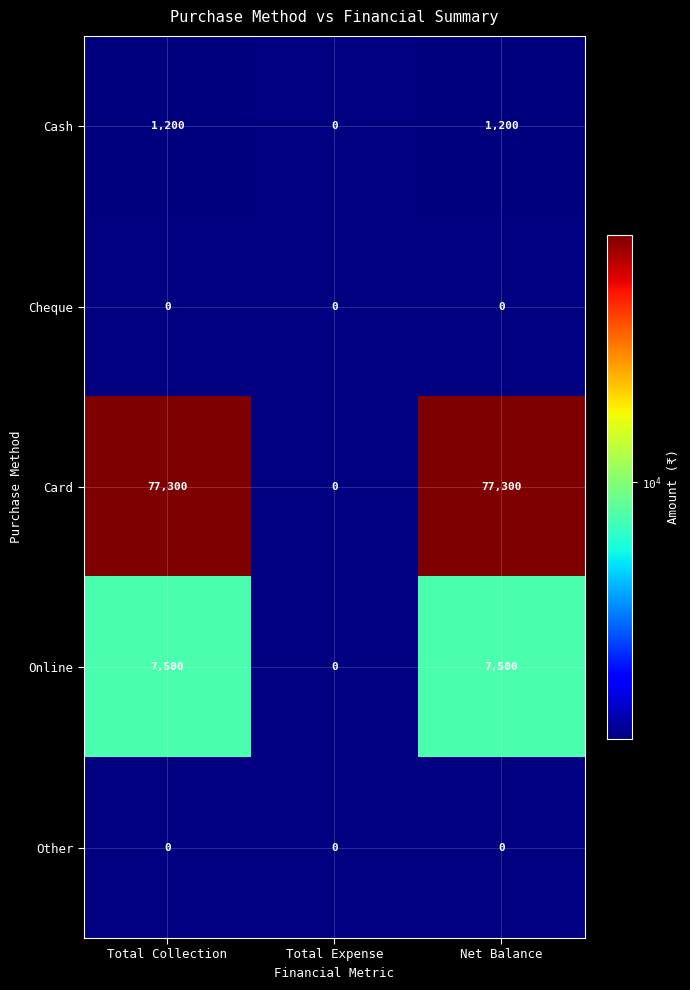

Count the number of data series in this chart.

5